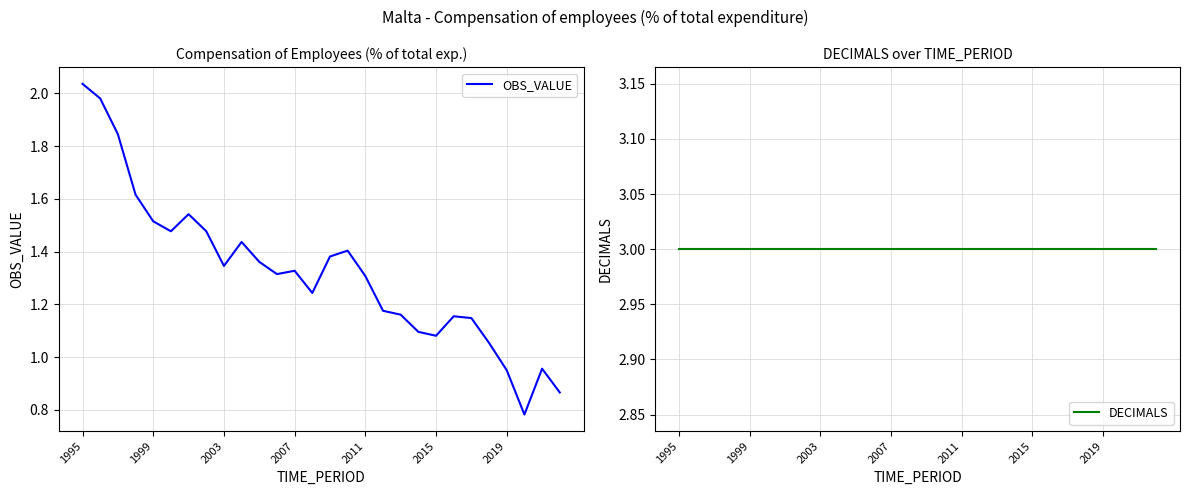

At which label does OBS_VALUE reach its peak?

1995